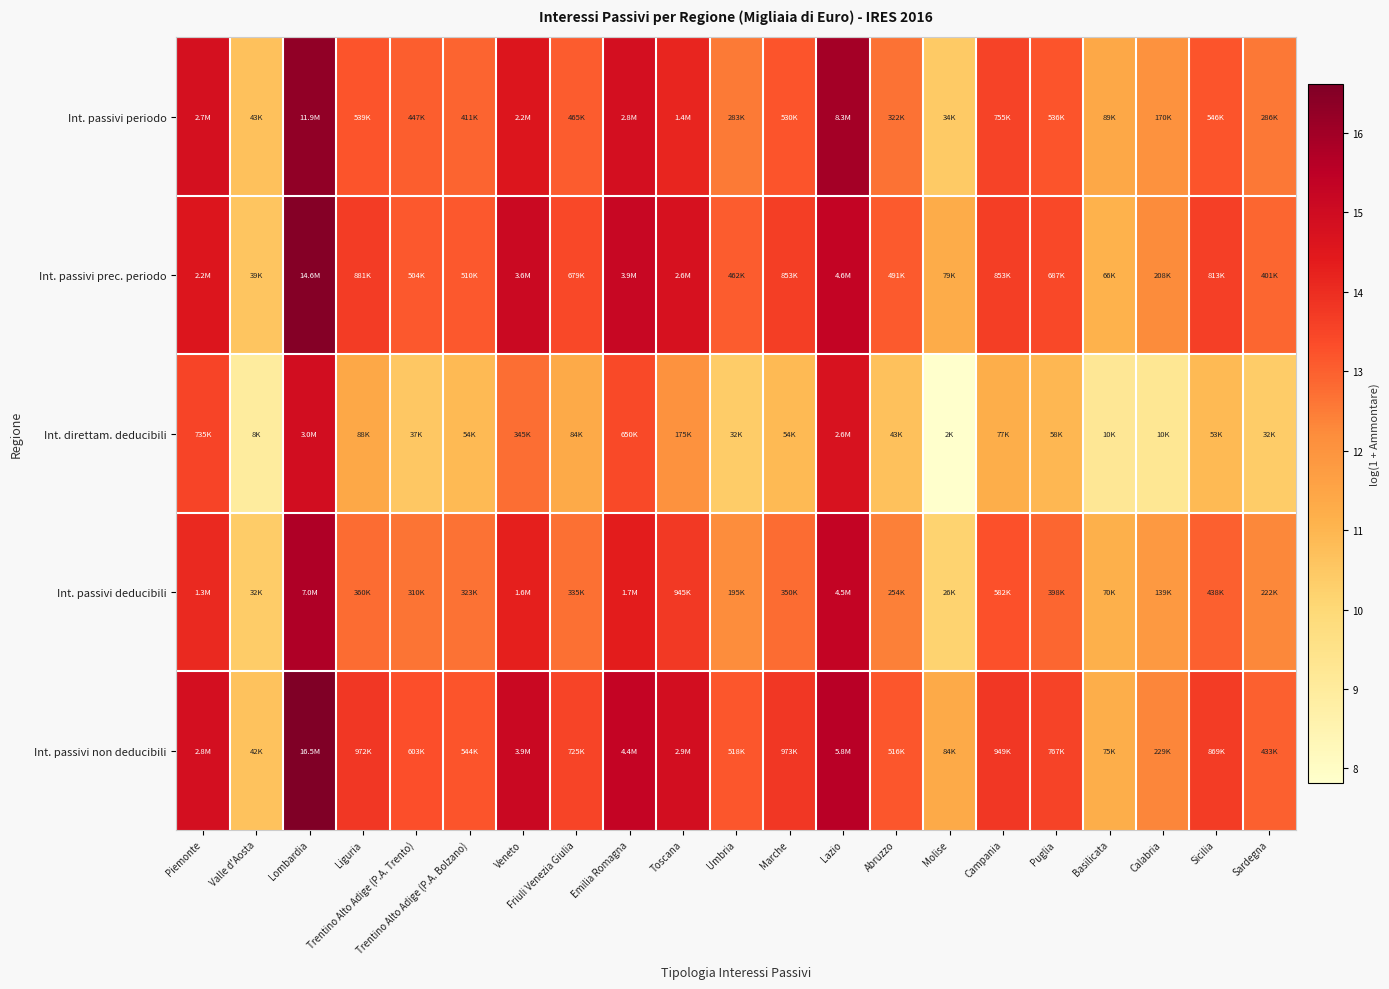

Which category has the highest value across all series?

Lombardia